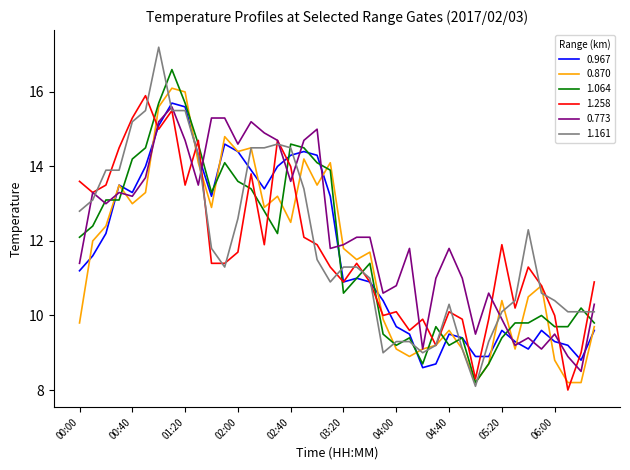

What is the minimum value for 0.773?

8.5